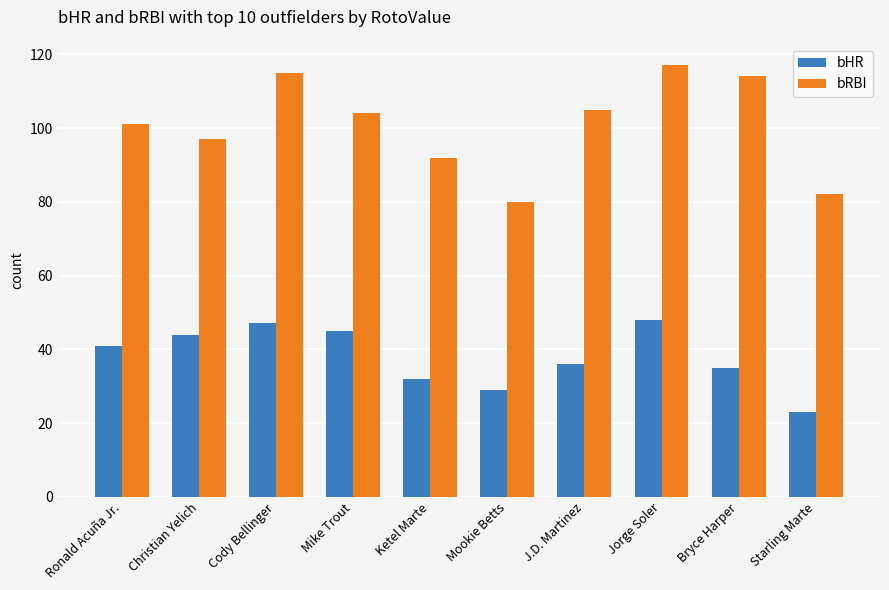

What is the greatest value displayed?

117